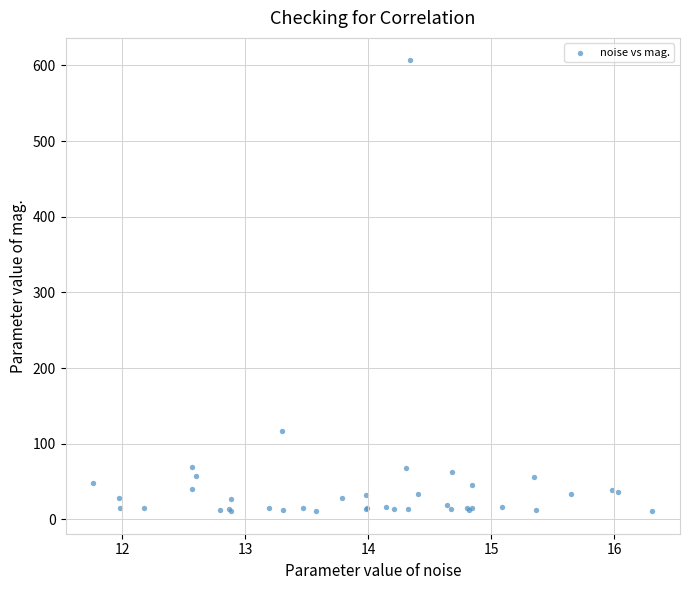

What Y value in the scatter plot is closest to 308?

116.6